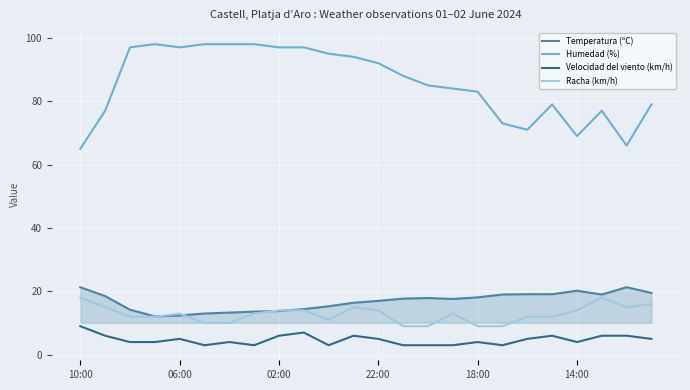

How many lines are shown in the chart?

4